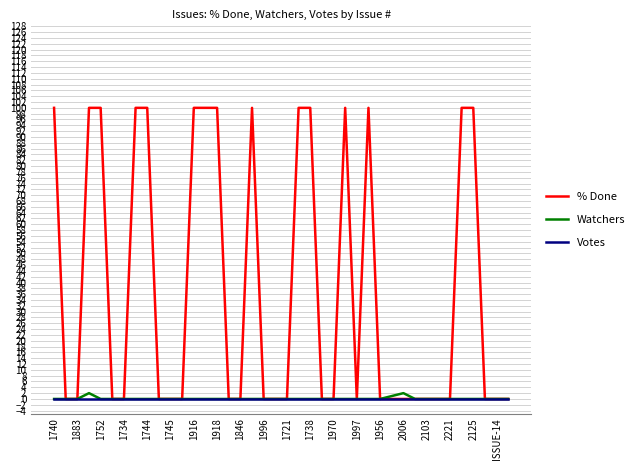

Which series has the largest range (max minus min)?

% Done